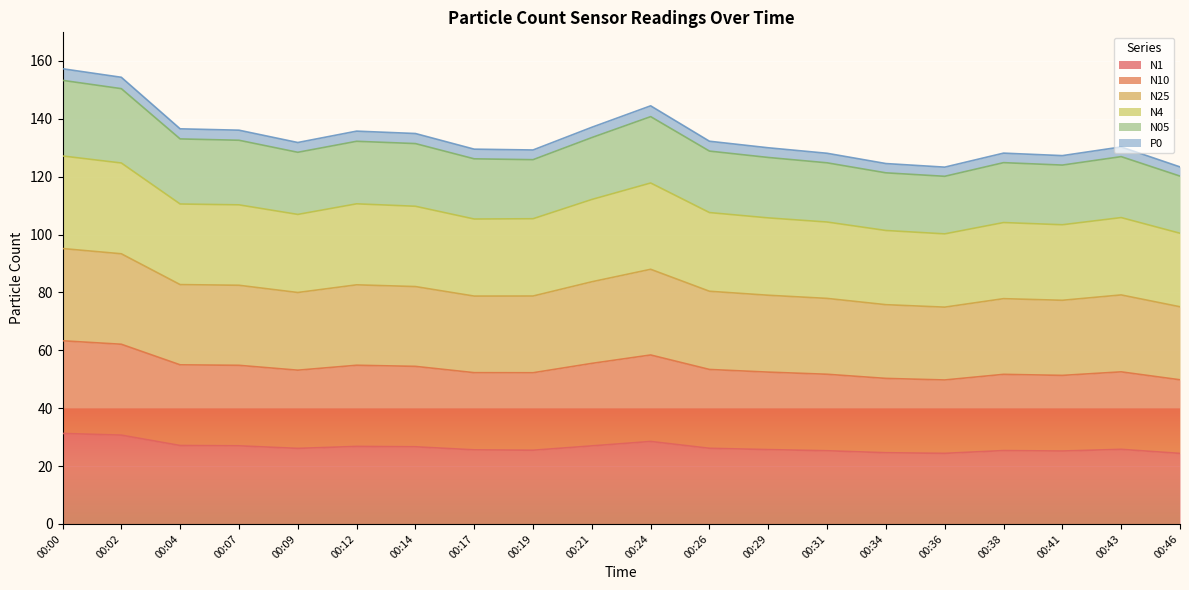

Between 00:19 and 00:29, which is larger?

00:29